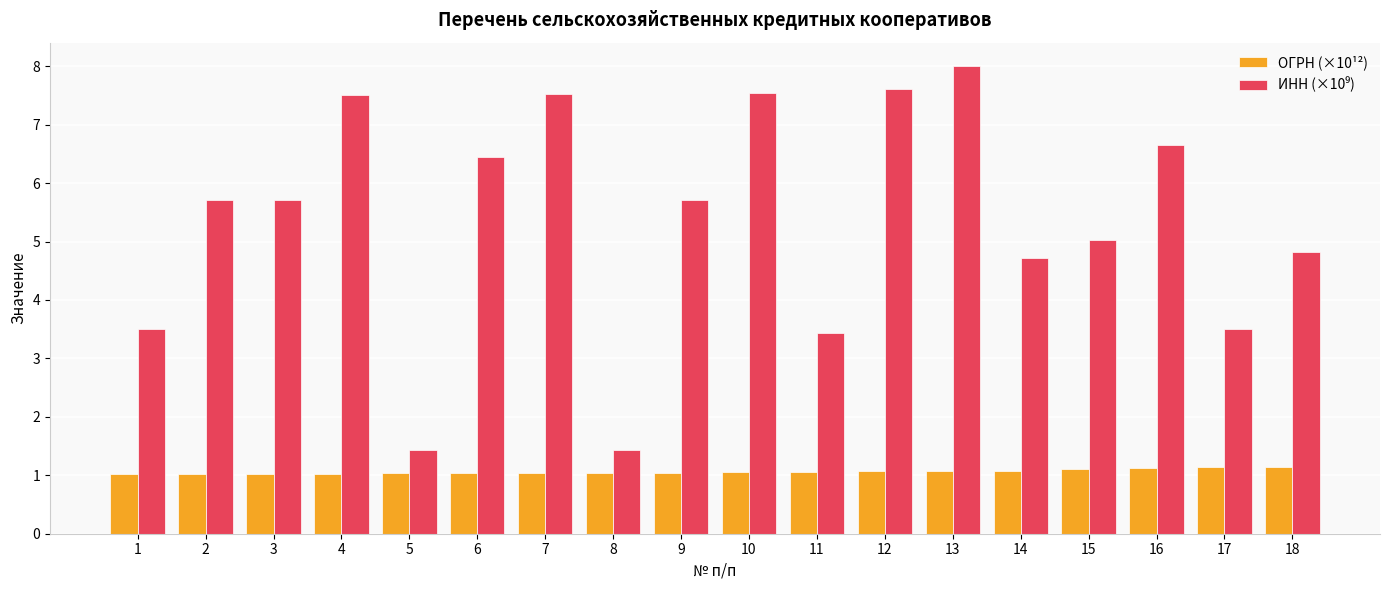

What is the spread (max minus min) of values at 5?

0.4